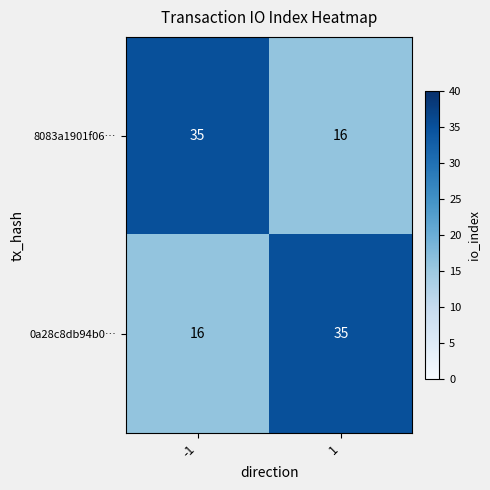

The 0a28c8db94b0… series shows 16 at -1. True or false?

True